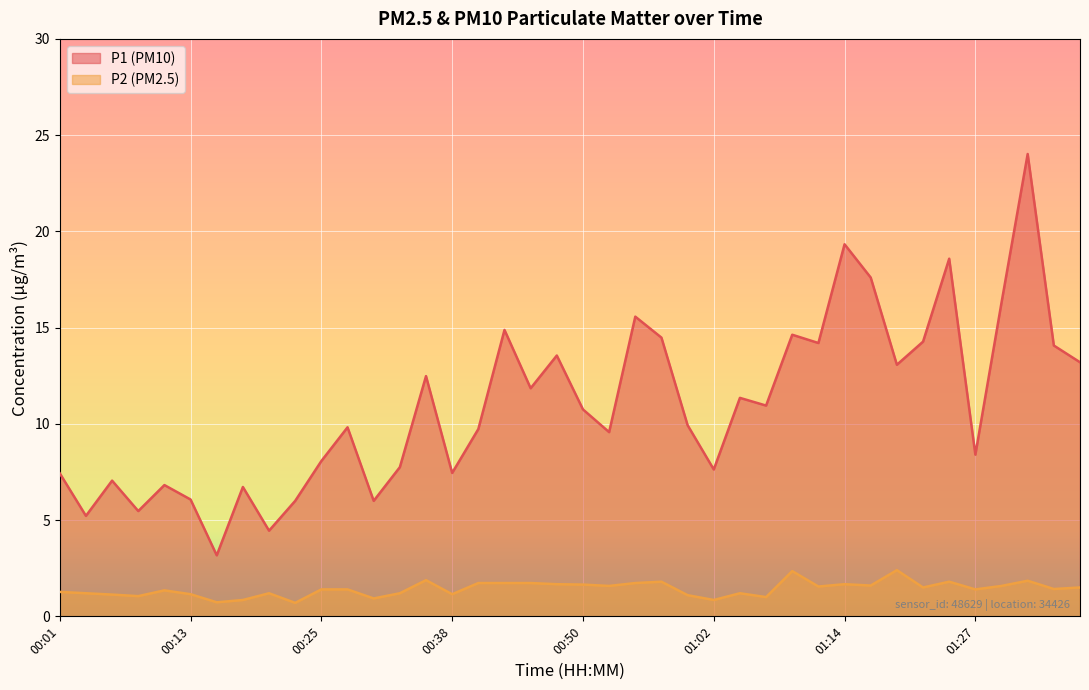

How many values in the P2 series are below 1?

5